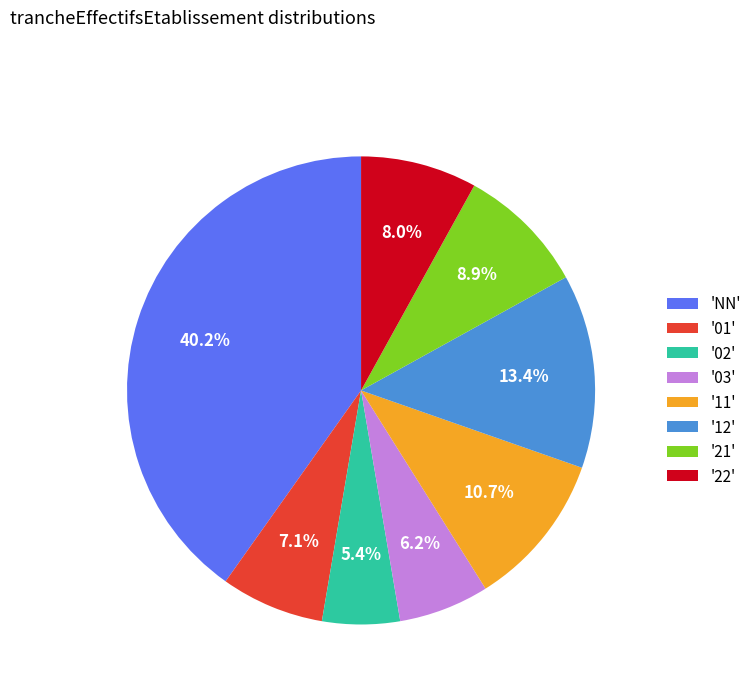

Between '22' and '21', which is larger?

'21'